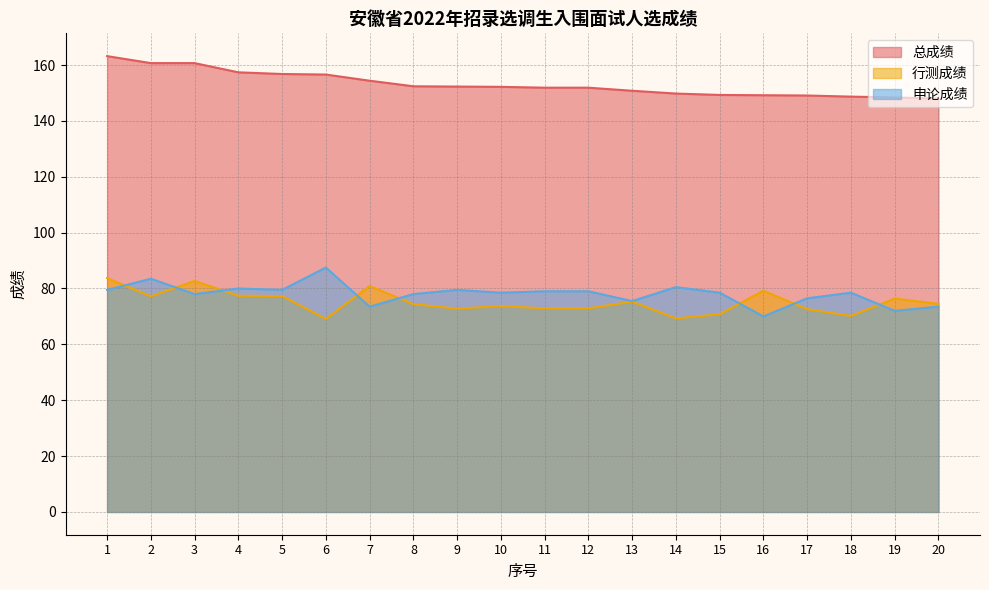

How many series are shown in this chart?

3